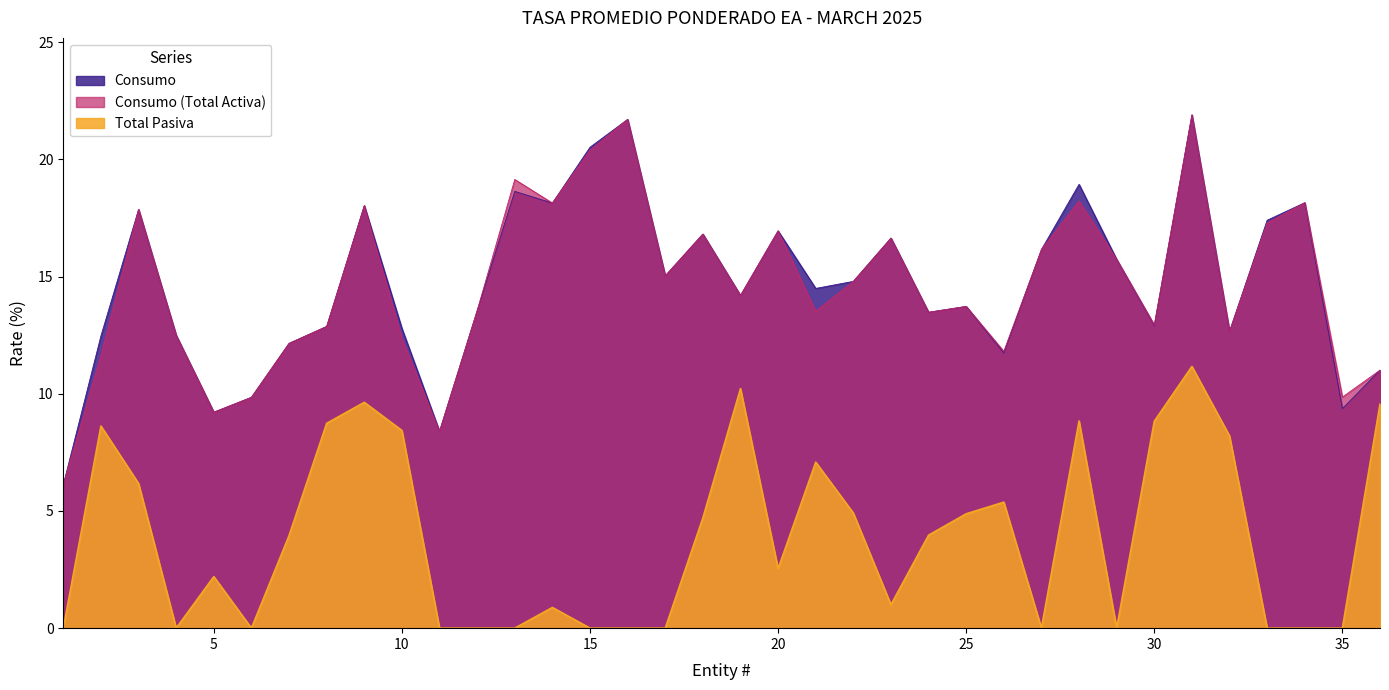

Does the chart display data point markers on the line(s)?

No